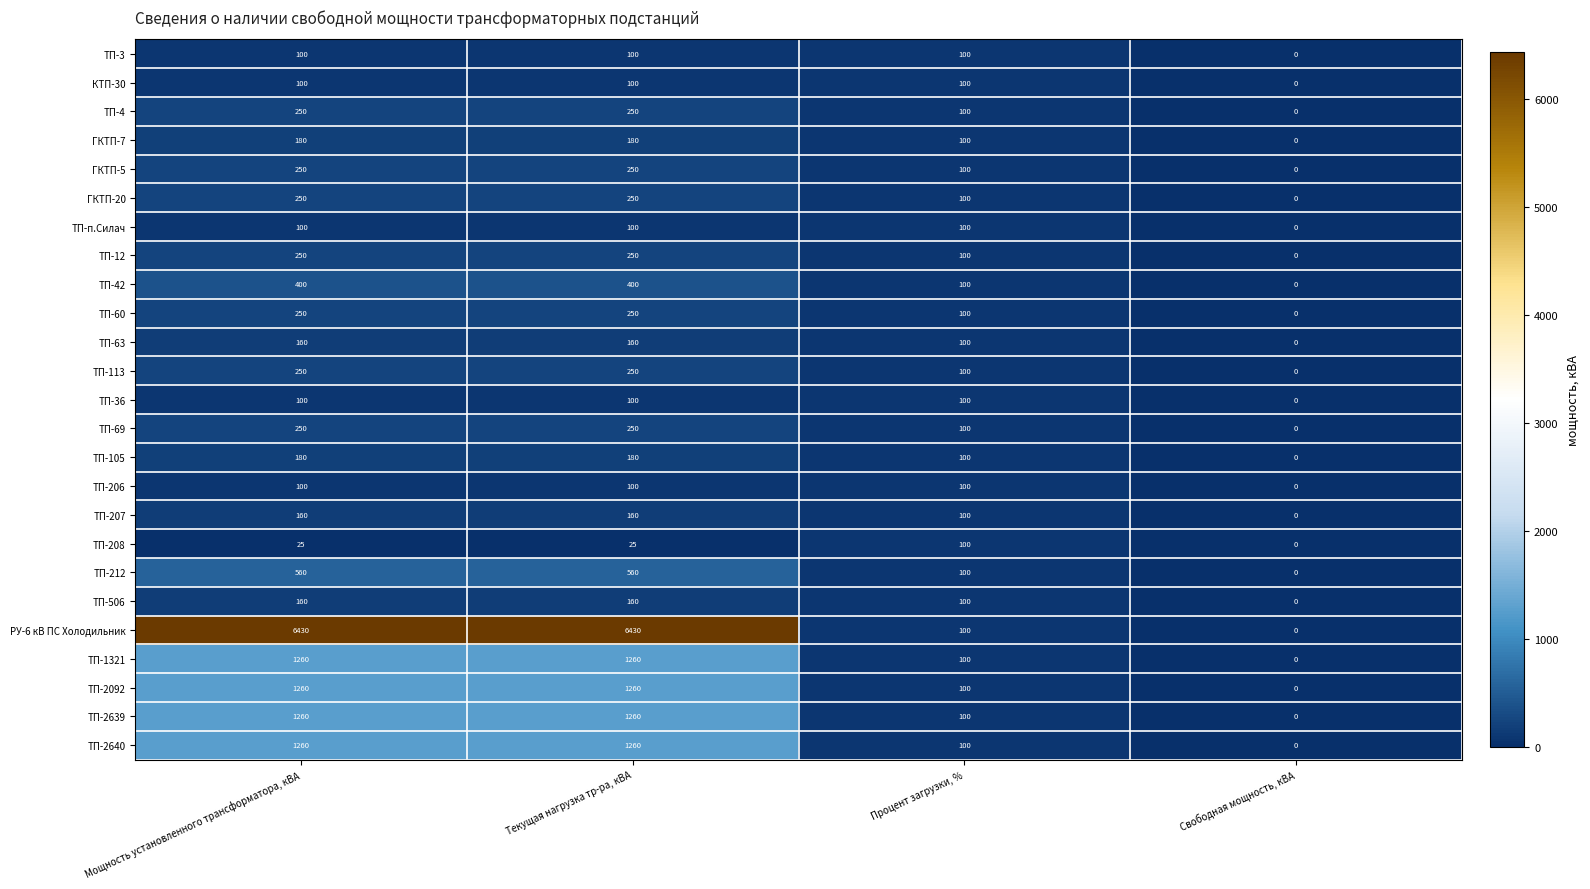

Between Мощность установленного трансформатора, кВА and Процент загрузки, %, which series saw the biggest shift?

РУ-6 кВ ПС Холодильник